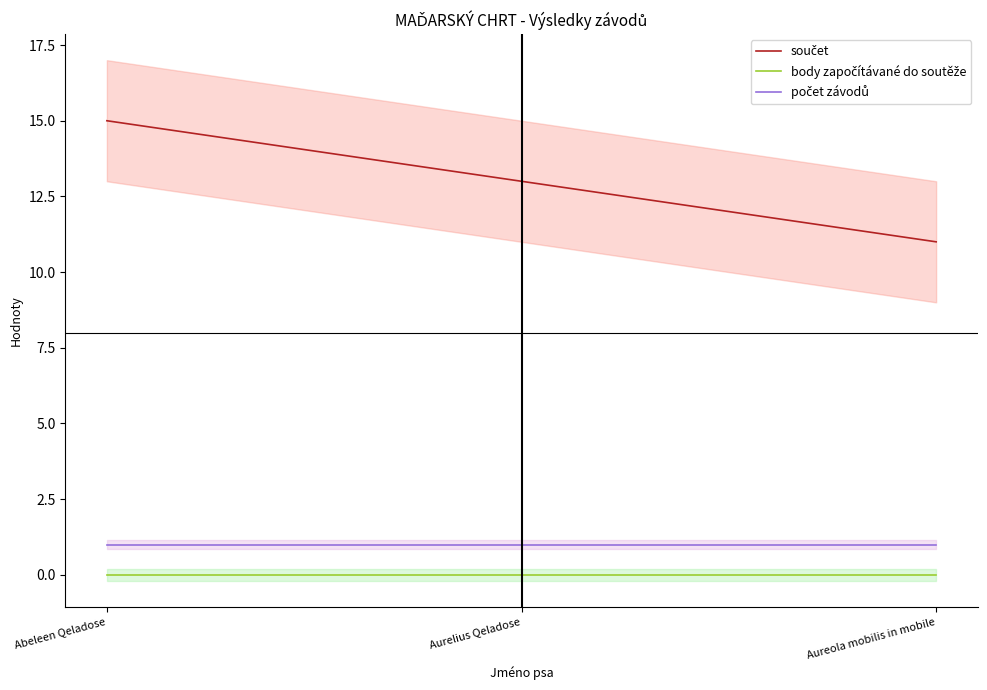

Reading left to right, what are all the values shown in this chart?

součet: Abeleen Qeladose=15	Aurelius Qeladose=13	Aureola mobilis in mobile=11
body započítávané do soutěže: Abeleen Qeladose=0	Aurelius Qeladose=0	Aureola mobilis in mobile=0
počet závodů: Abeleen Qeladose=1	Aurelius Qeladose=1	Aureola mobilis in mobile=1